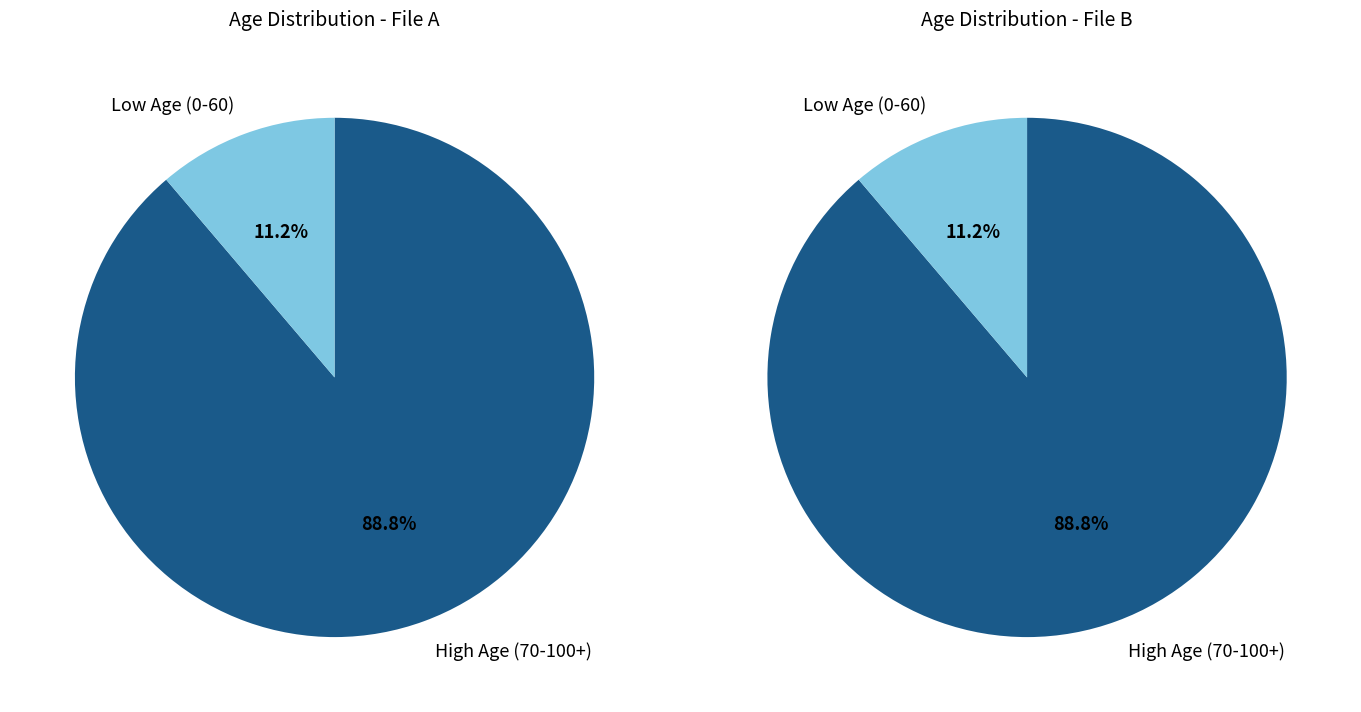

Is it true that 5-9 is 1% of the pie?

False